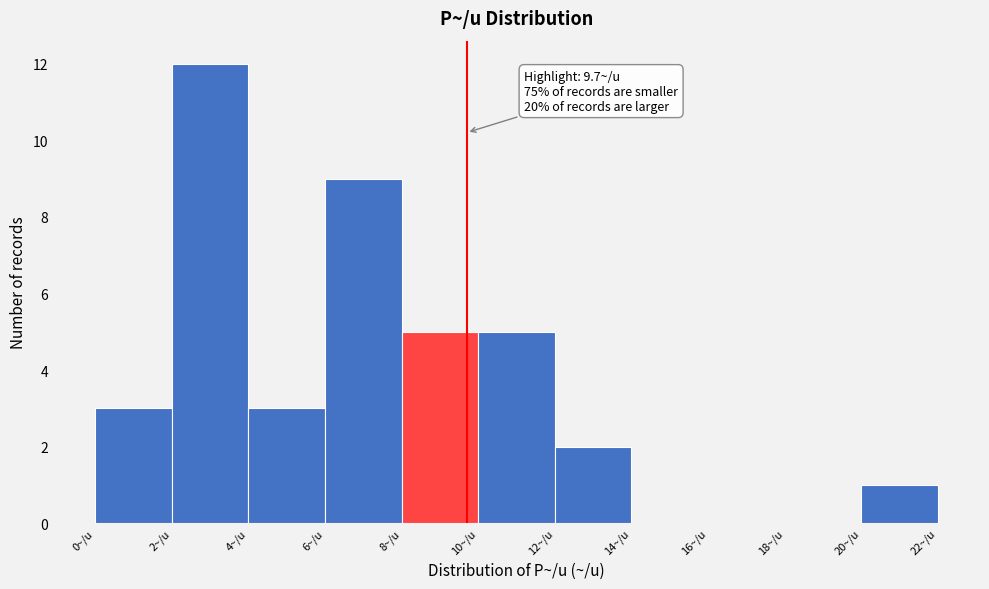

Over which range of the x-axis is the bar tallest?

2 to 4